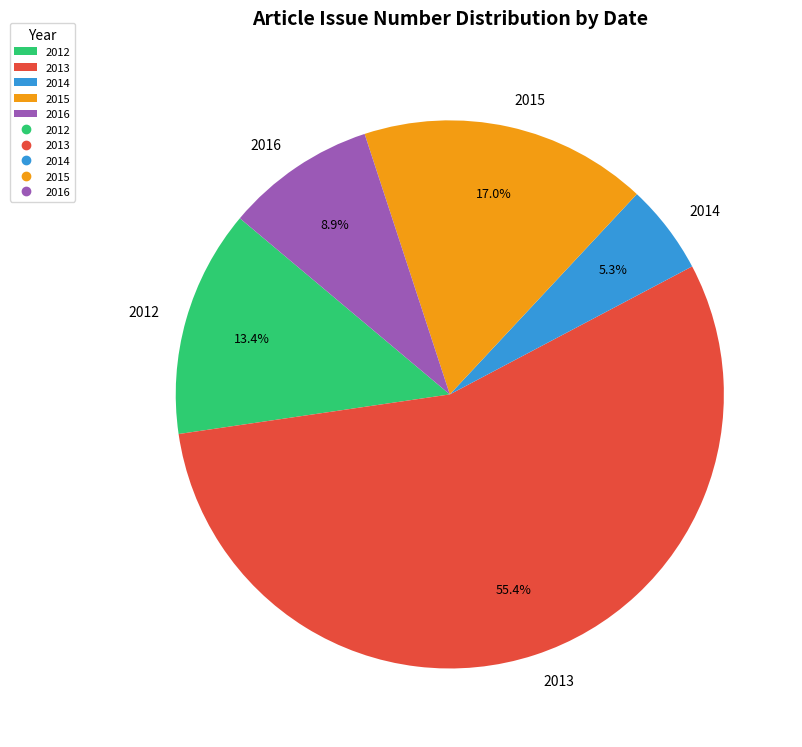

Does any single category account for the majority?

Yes